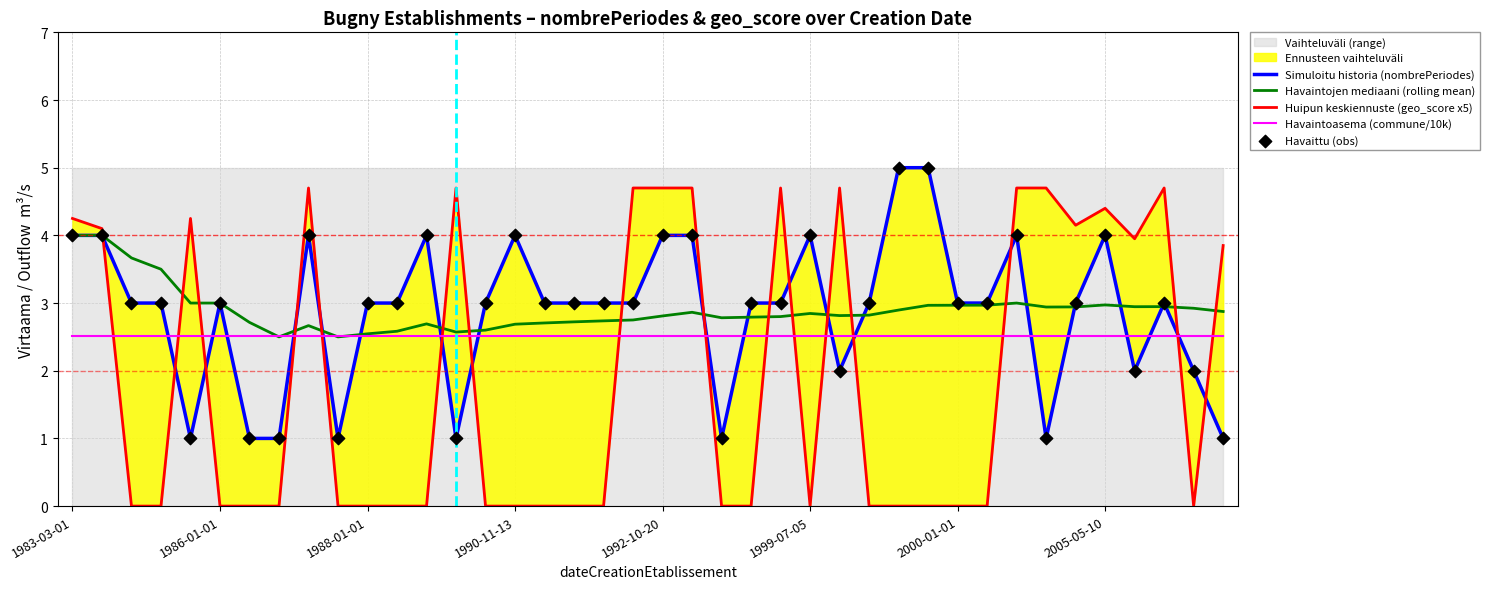

What is the total value across all series at 33?

12.2